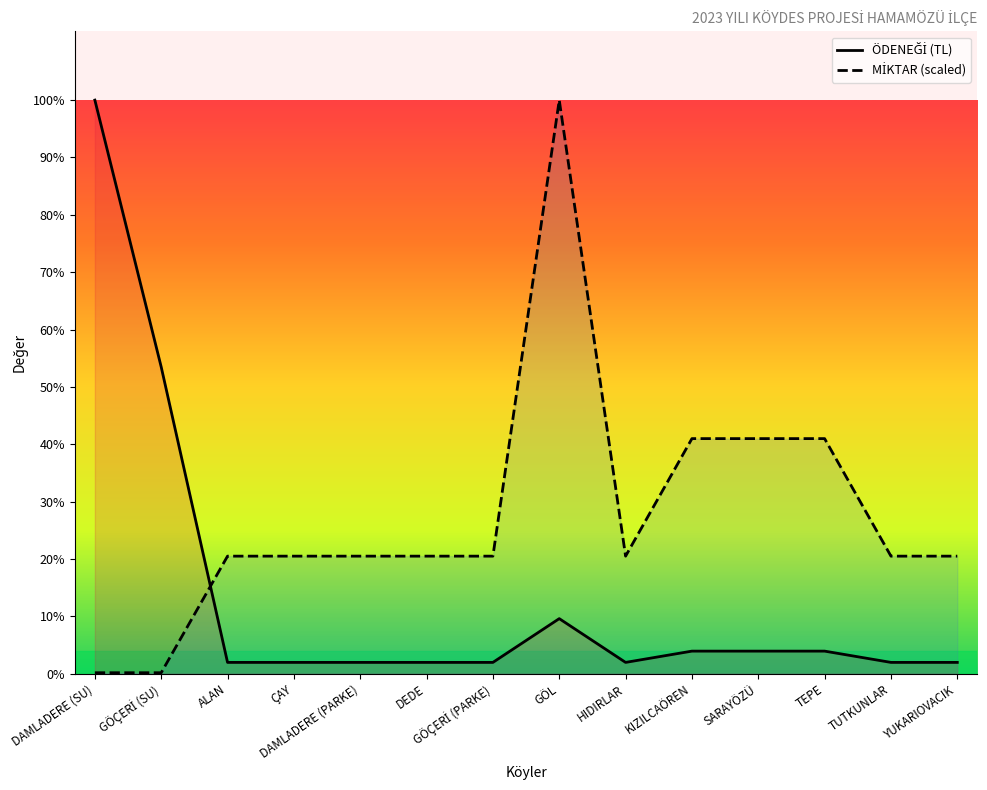

Does the chart have visible grid lines?

No